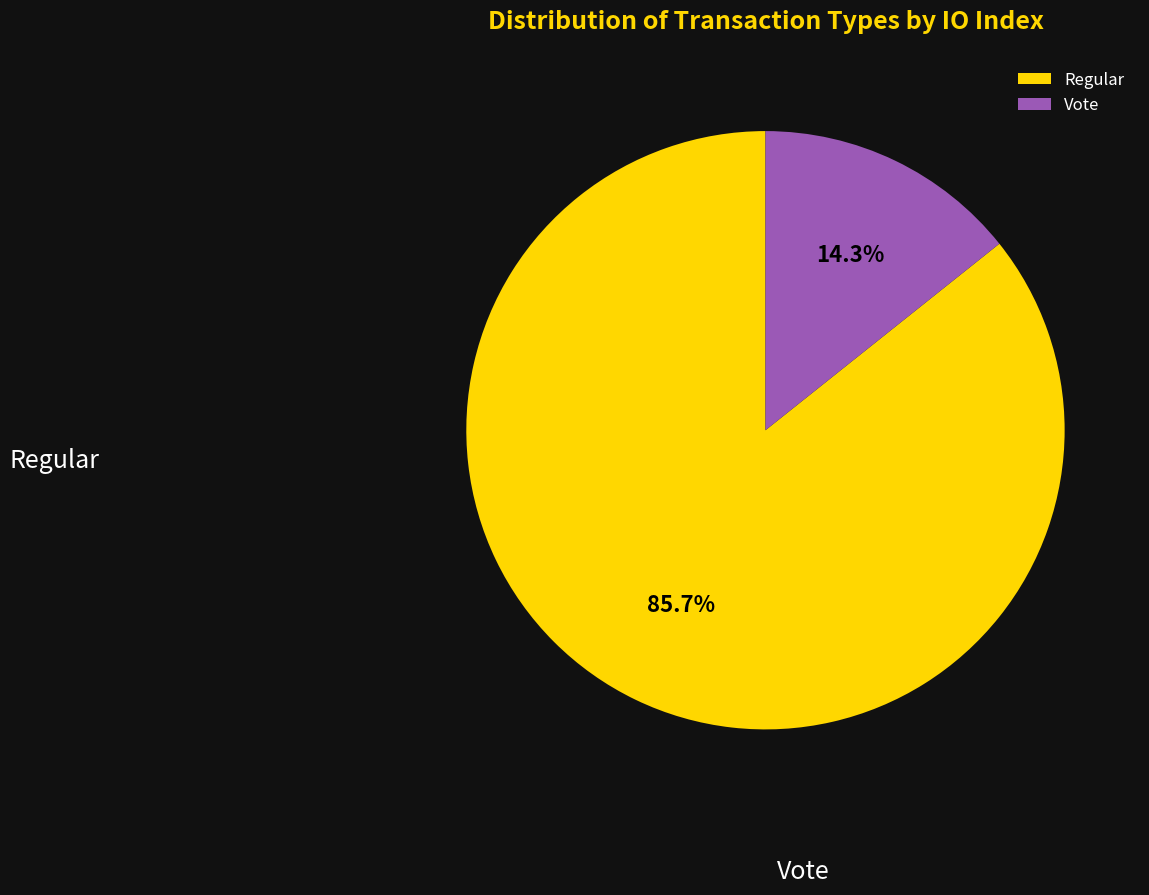

To the nearest percent, what portion does Vote represent?

14%